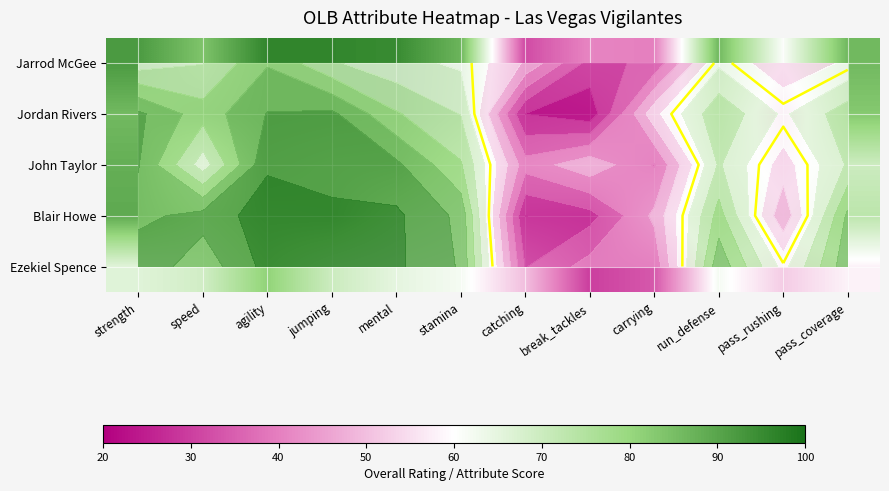

Is it true that Jarrod McGee equals 92 at strength?

True